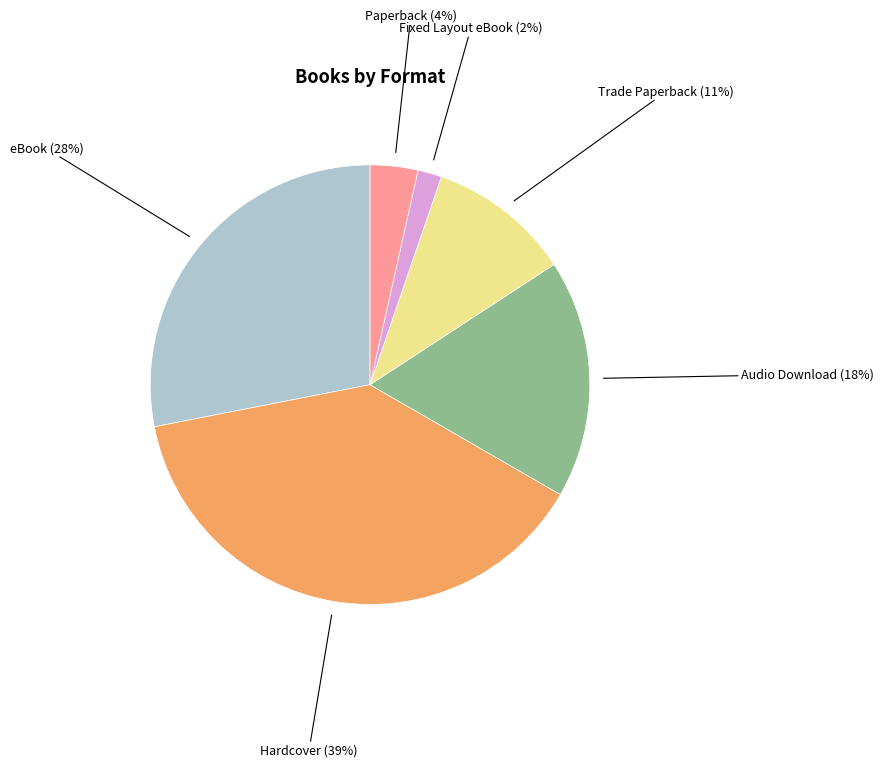

Rank the categories by value from lowest to highest.

Fixed Layout eBook, Paperback, Trade Paperback, Audio Download, eBook, Hardcover